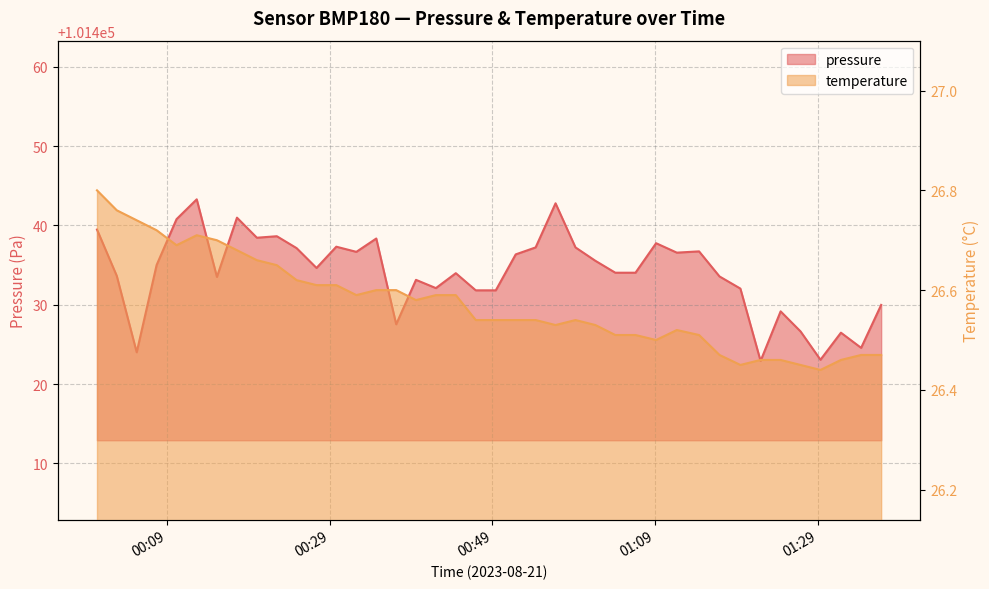

What is the total value across all series at 2023-08-21T01:36:49?

101456.4